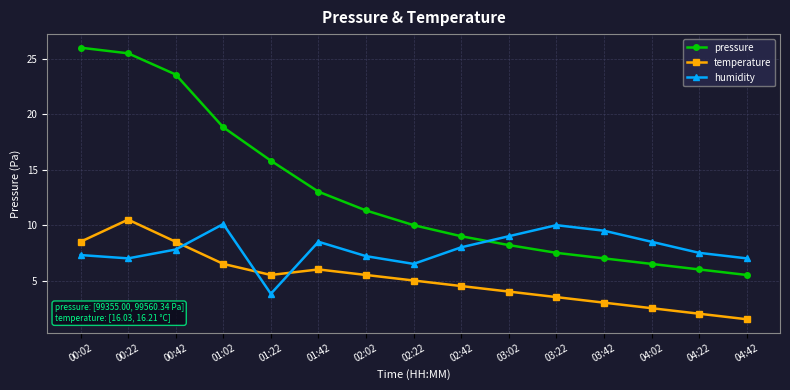

How many interior local peaks does the temperature series have?

2